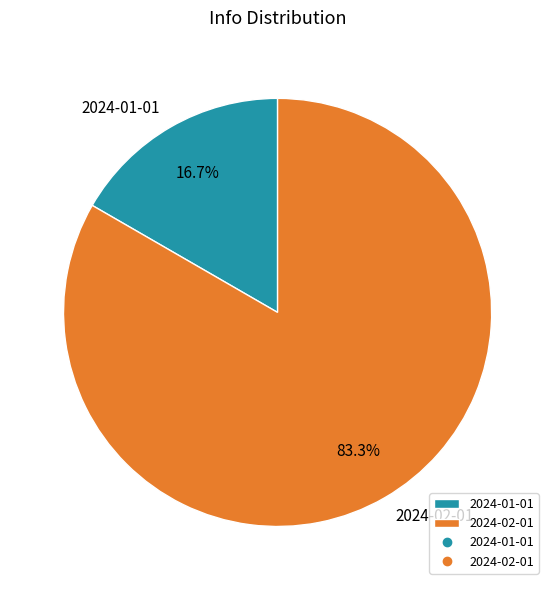

What percentage is the 2024-02-01 slice, to the nearest percent?

83%